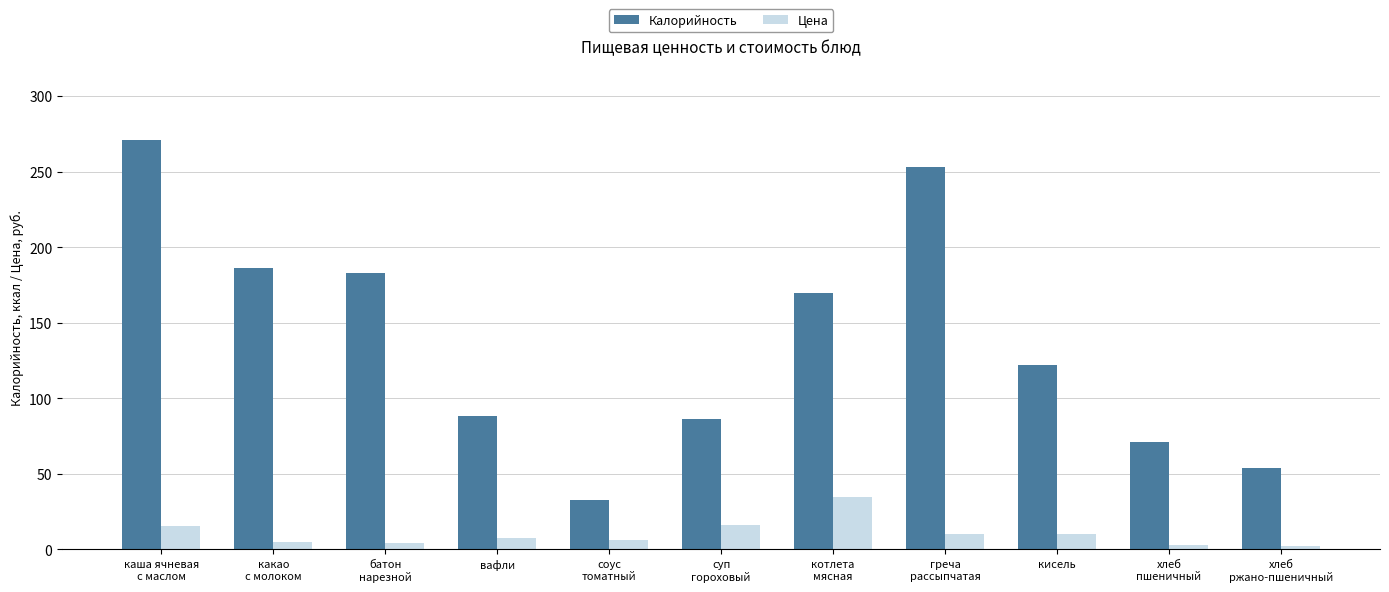

At which label does Калорийность reach its minimum?

соус
томатный